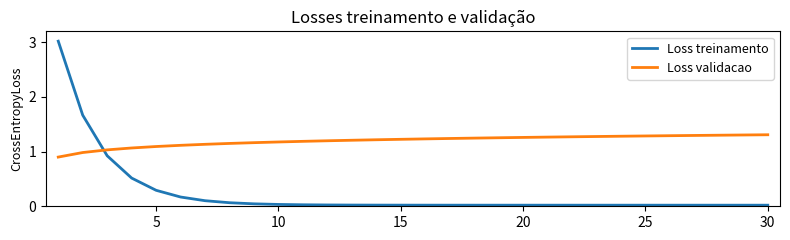

Which series has the largest range (max minus min)?

Loss treinamento